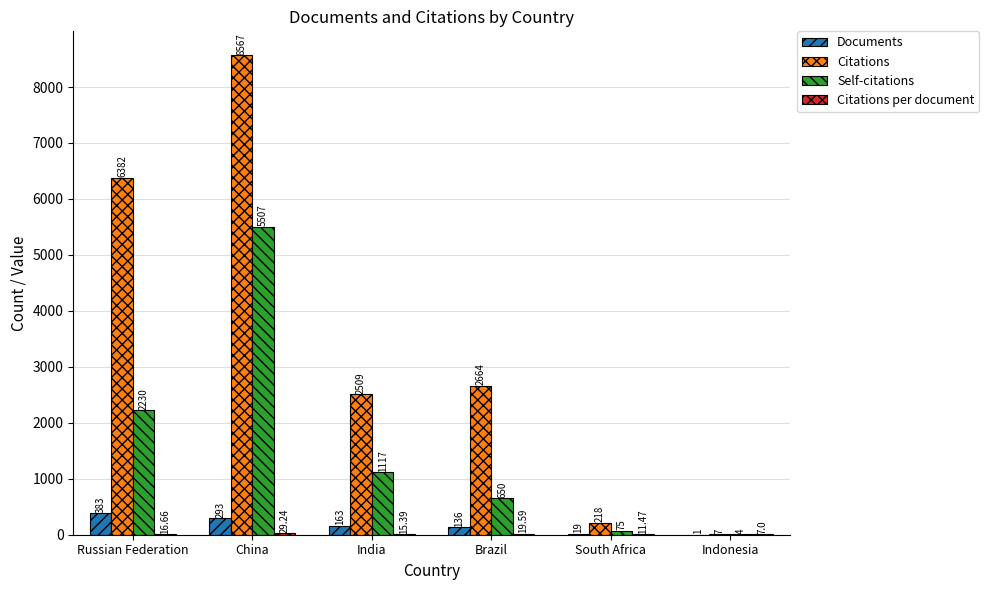

What is the sum of all Documents values?

995.0